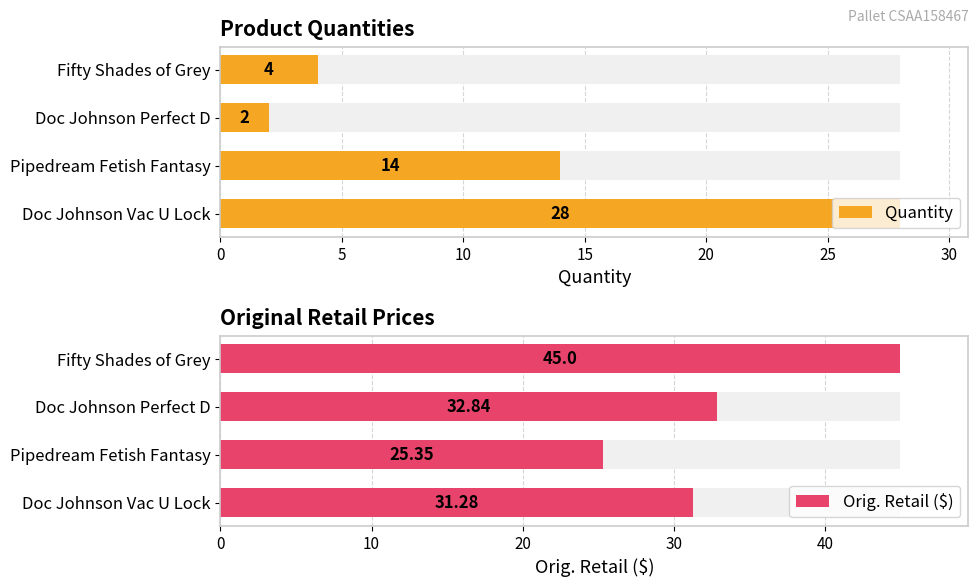

Which series has the largest range (max minus min)?

Quantity